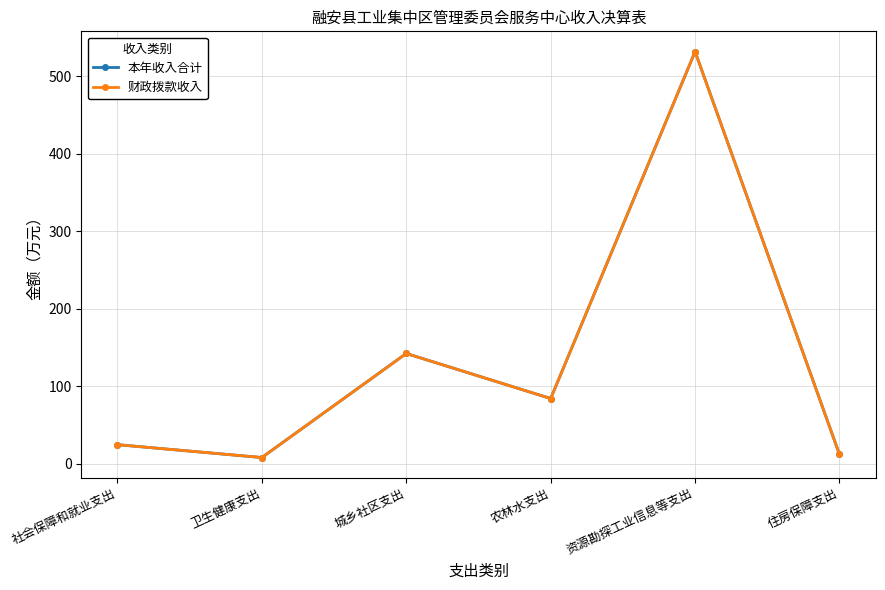

What is the label of the 1st point from the right?

住房保障支出